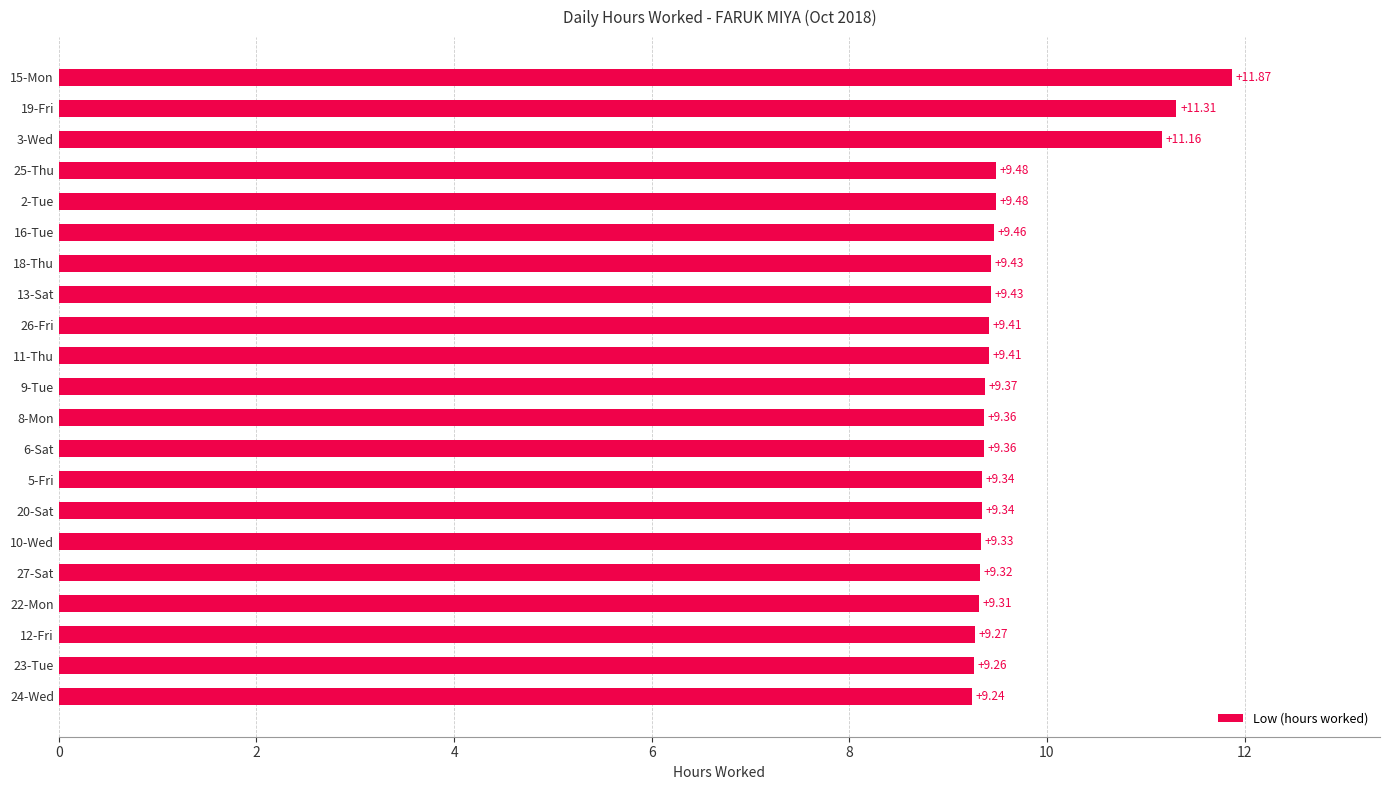

Does the chart contain any negative values?

No